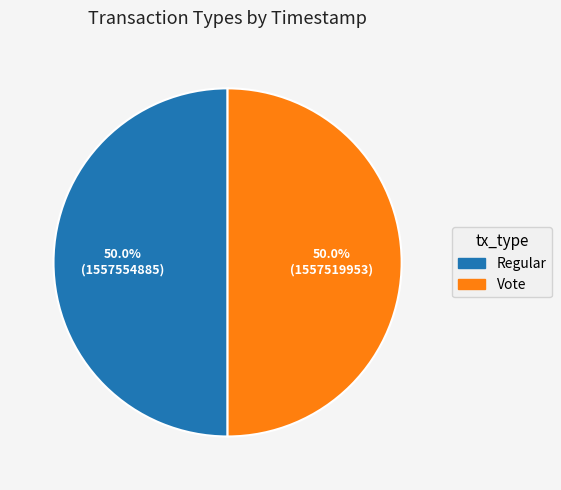

How many slices are in this pie chart?

2